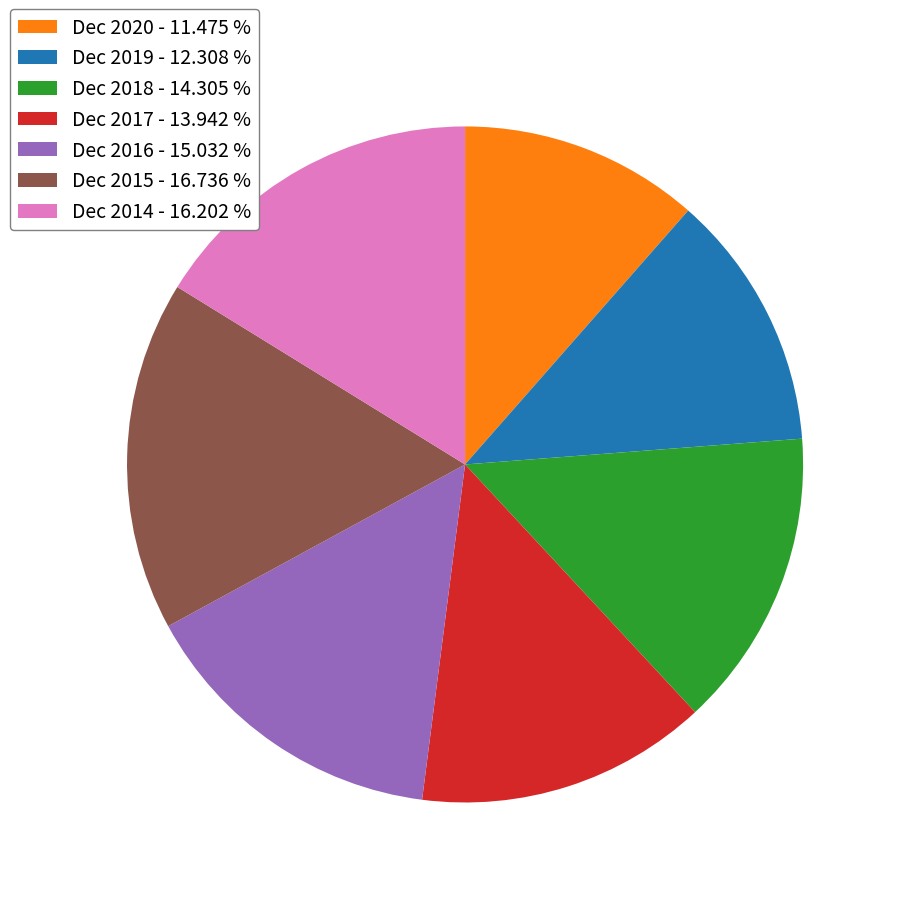

Is the sum of Dec 2020 - 11.475 % and Dec 2014 - 16.202 % greater than half?

No